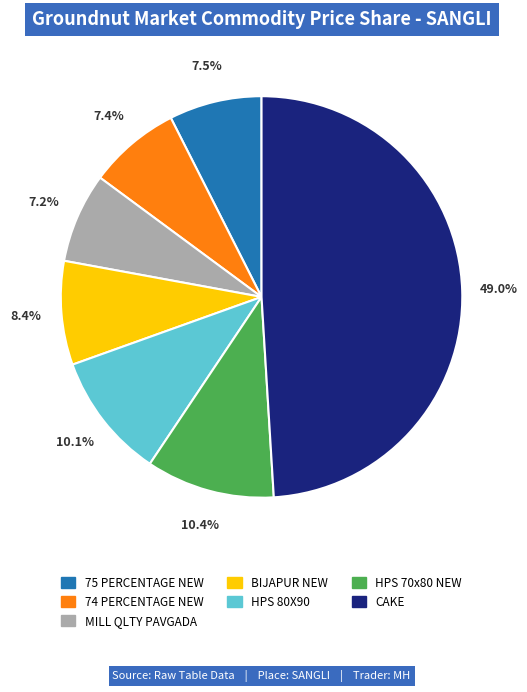

To the nearest percent, what is the average slice percentage?

14%